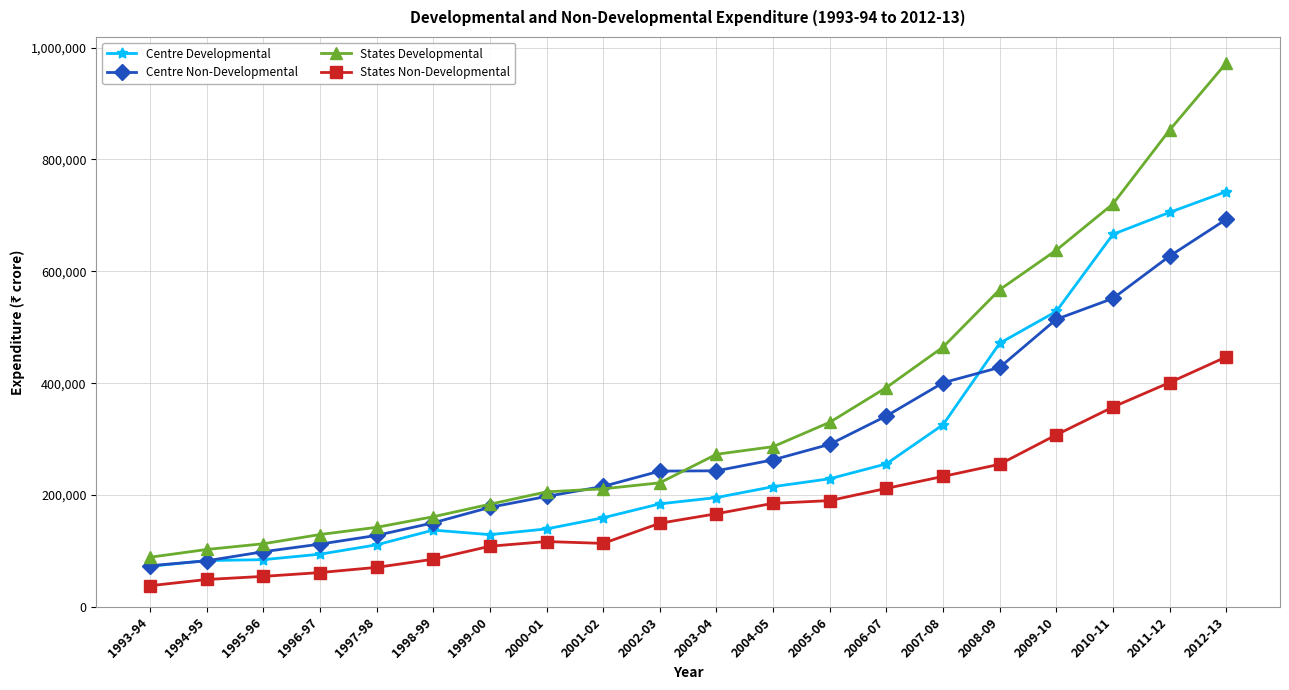

What value does the States Developmental series have at 2007-08?

464462